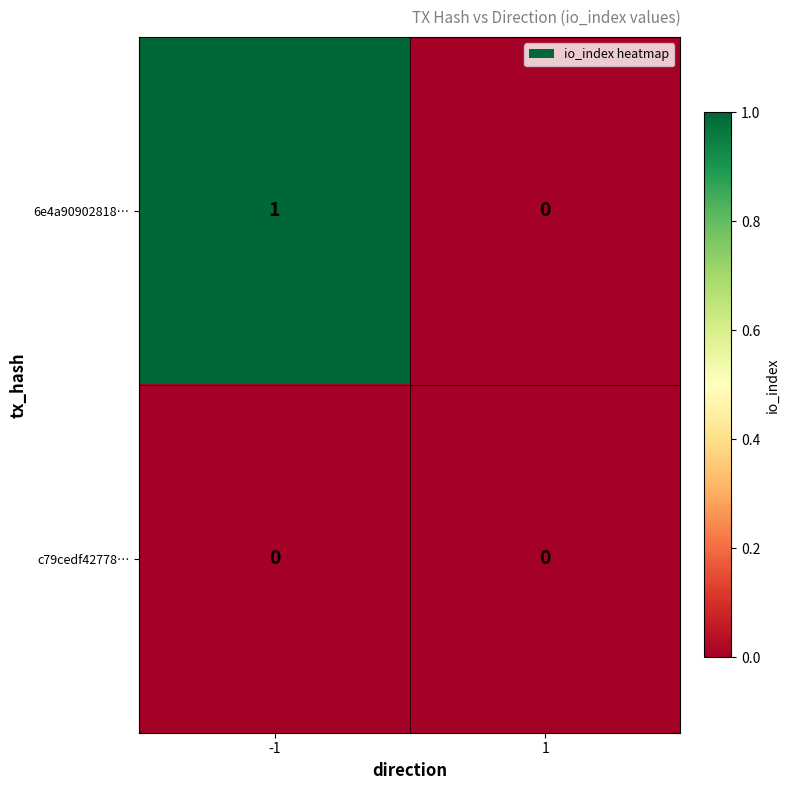

Which series has the widest spread of values?

6e4a90902818…